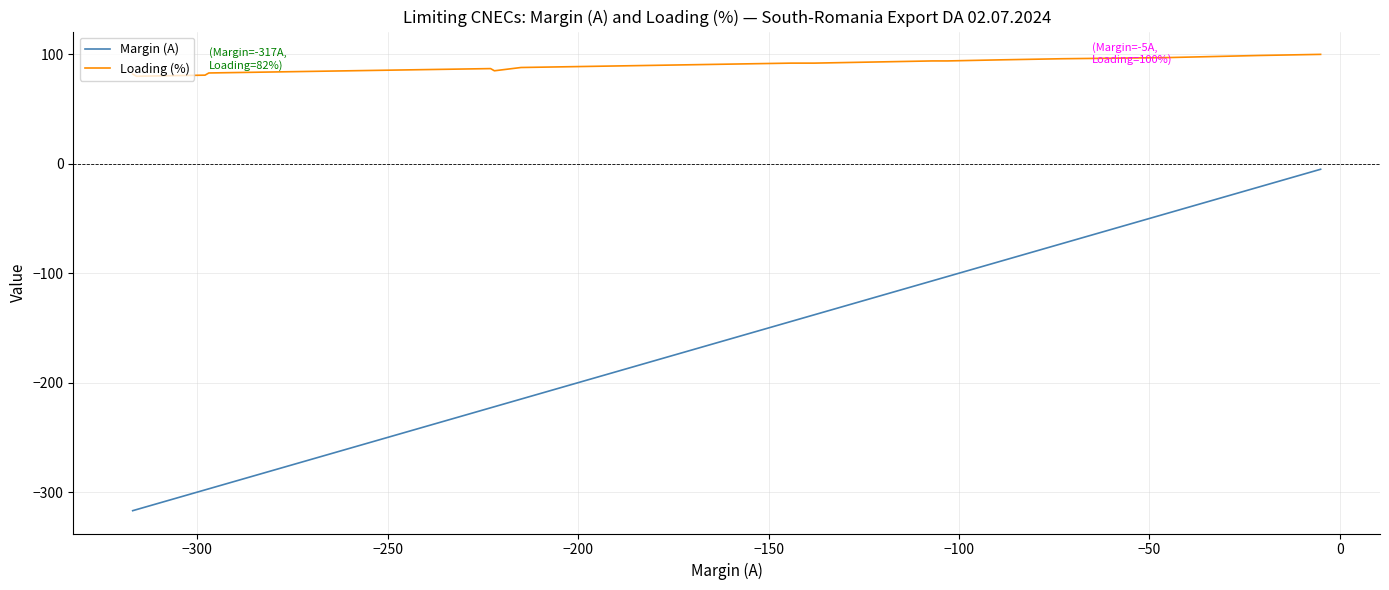

Is the value of Margin (A) at 18 greater than the value of Loading (%) at −250?

No